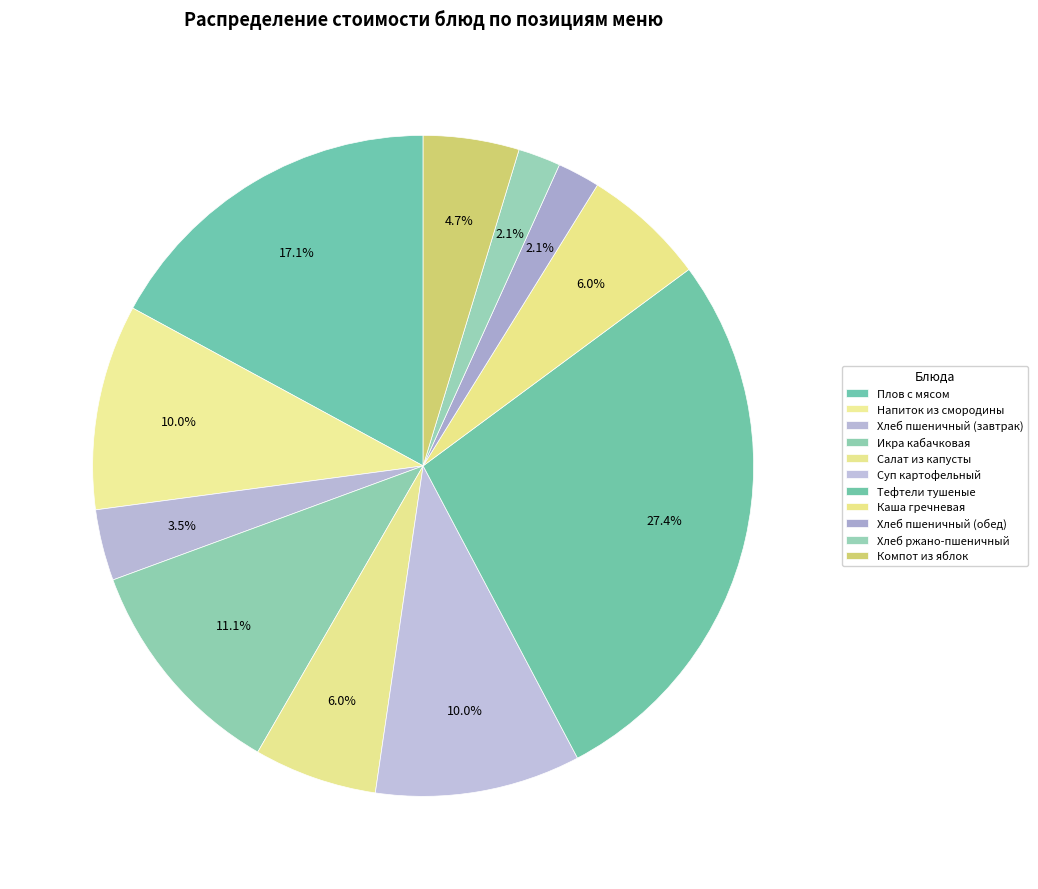

To the nearest percent, what is the combined percentage of Компот из яблок and Каша гречневая?

11%